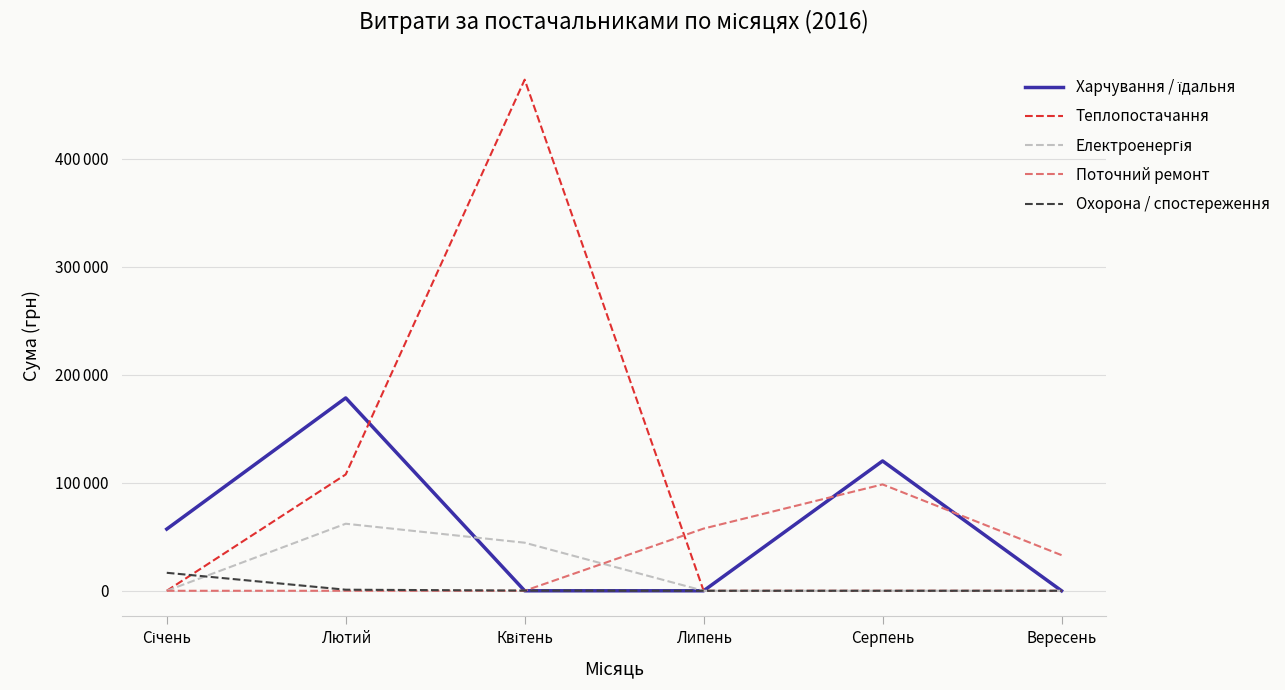

Is this an area chart (filled region under the line)?

No